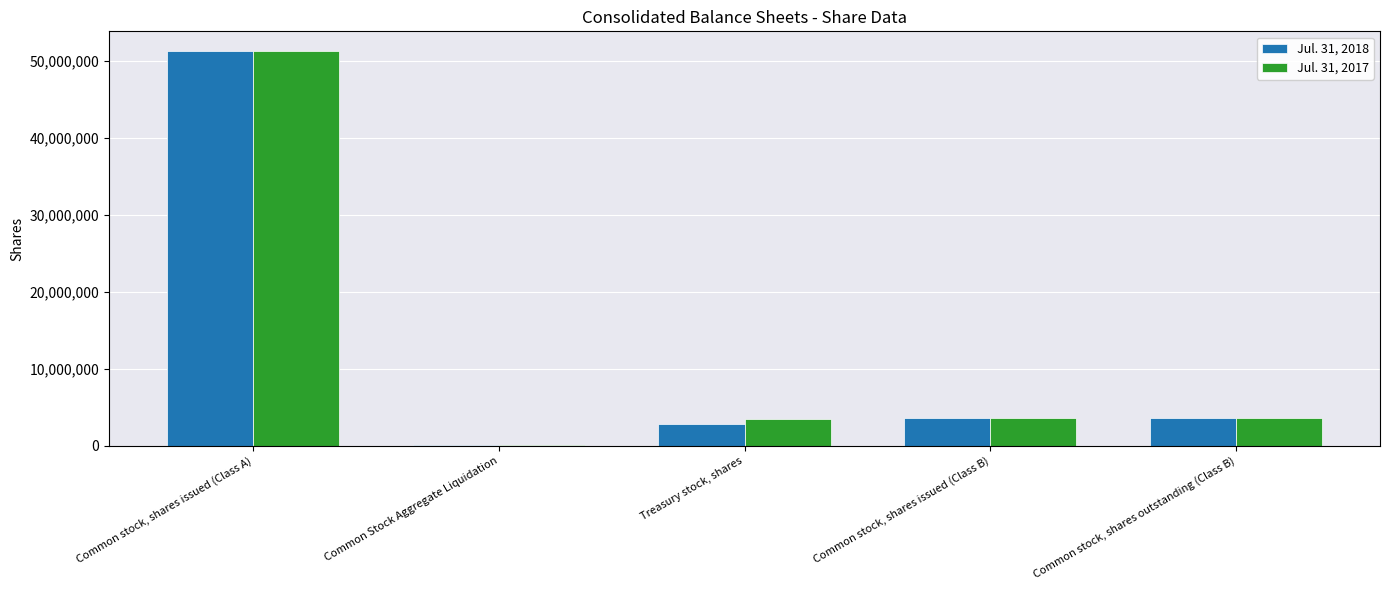

True or false: Jul. 31, 2017 has a value of 3446669 at Treasury stock, shares.

True